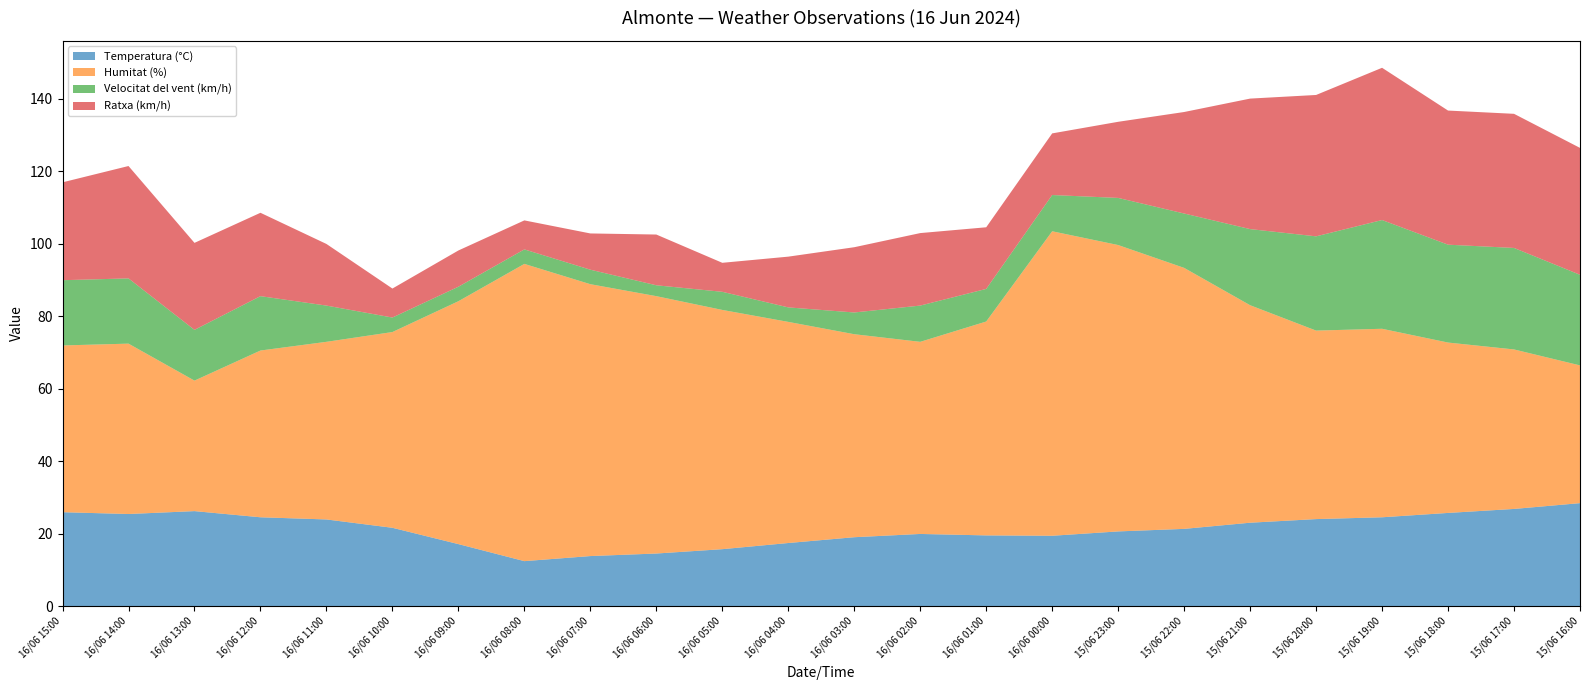

Reading left to right, transcribe all the data shown in this chart.

Temperatura (°C): 25.9	25.4	26.2	24.5	23.9	21.6	17.1	12.4	13.8	14.5	15.7	17.4	19.0	19.9	19.5	19.4	20.6	21.3	23.0	24.0	24.5	25.7	26.8	28.4
Humitat (%): 46.0	47.0	36.0	46.0	49.0	54.0	67.0	82.0	75.0	71.0	66.0	61.0	56.0	53.0	59.0	84.0	79.0	72.0	60.0	52.0	52.0	47.0	44.0	38.0
Velocitat del vent (km/h): 18.0	18.0	14.0	15.0	10.0	4.0	4.0	4.0	4.0	3.0	5.0	4.0	6.0	10.0	9.0	10.0	13.0	15.0	21.0	26.0	30.0	27.0	28.0	25.0
Ratxa (km/h): 27.0	31.0	24.0	23.0	17.0	8.0	10.0	8.0	10.0	14.0	8.0	14.0	18.0	20.0	17.0	17.0	21.0	28.0	36.0	39.0	42.0	37.0	37.0	35.0